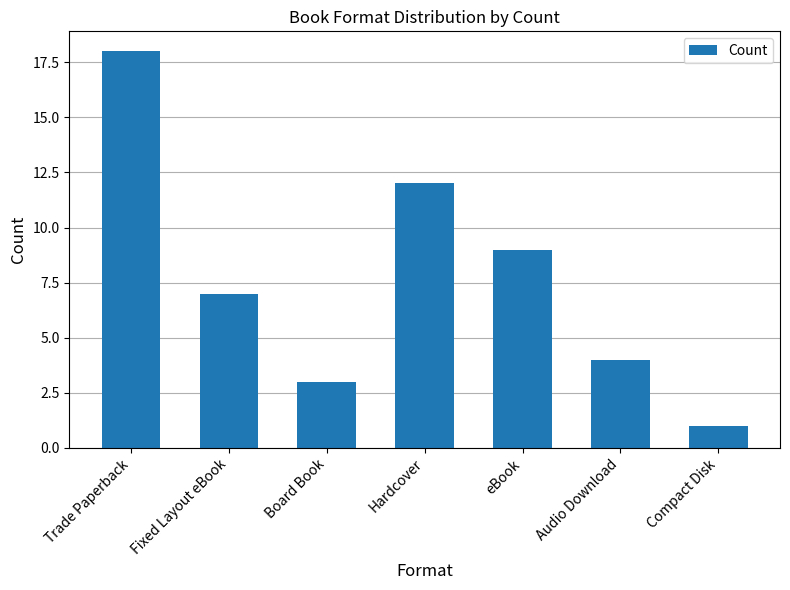

True or false: the data shows 12 at Hardcover.

True